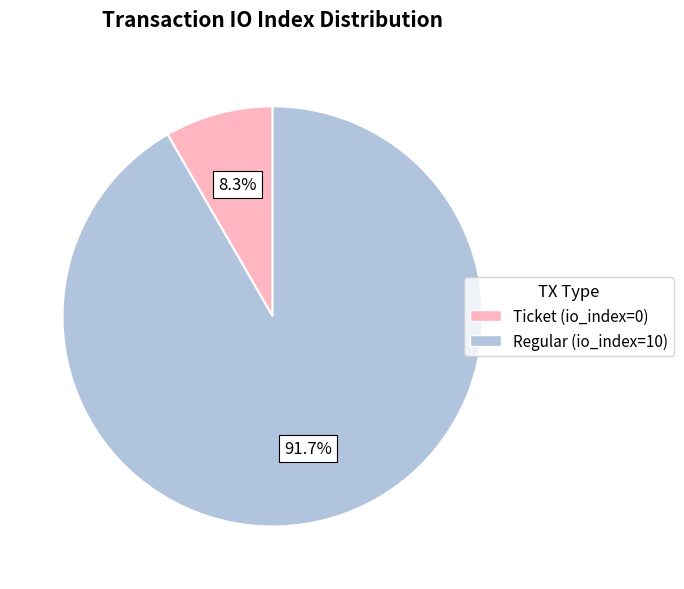

How many segments does this pie chart have?

2